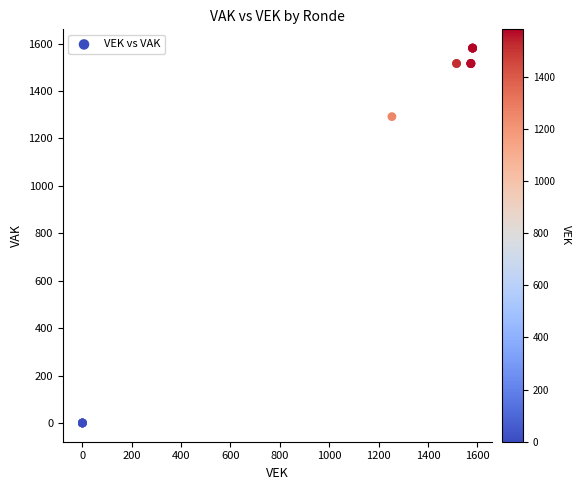

What Y value in the scatter plot is closest to 790?

1292